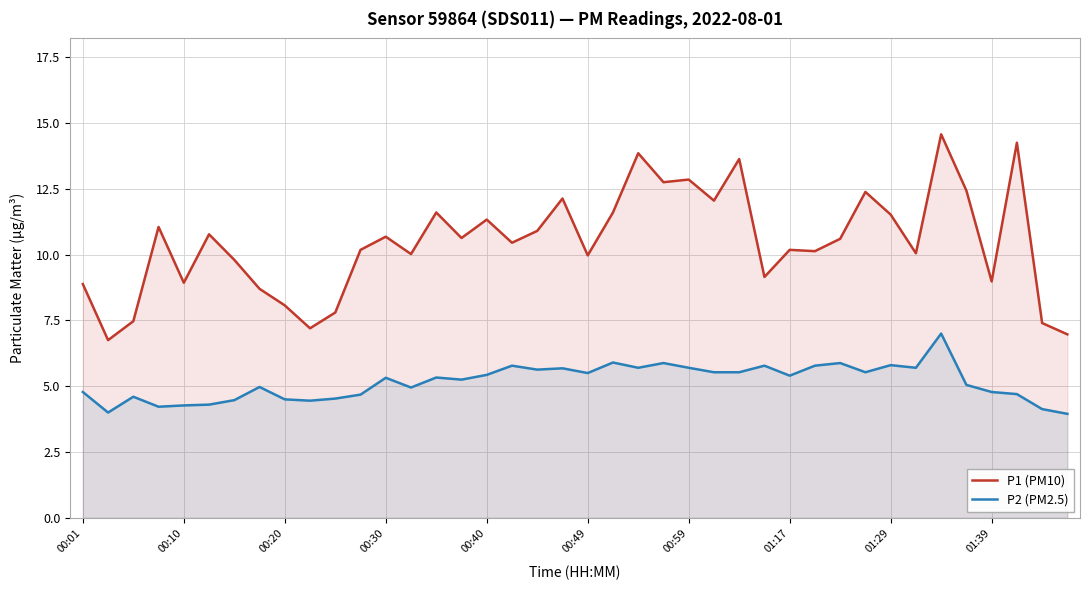

True or false: P1 (PM10) and P2 (PM2.5) cross at least once.

False